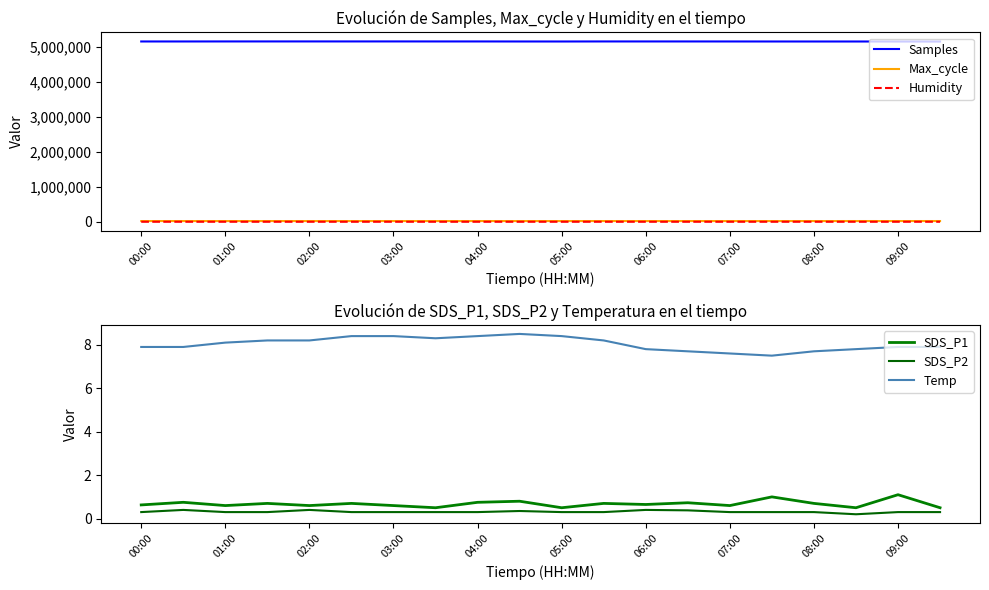

Is it true that Humidity equals 1.0 at 00:00?

True